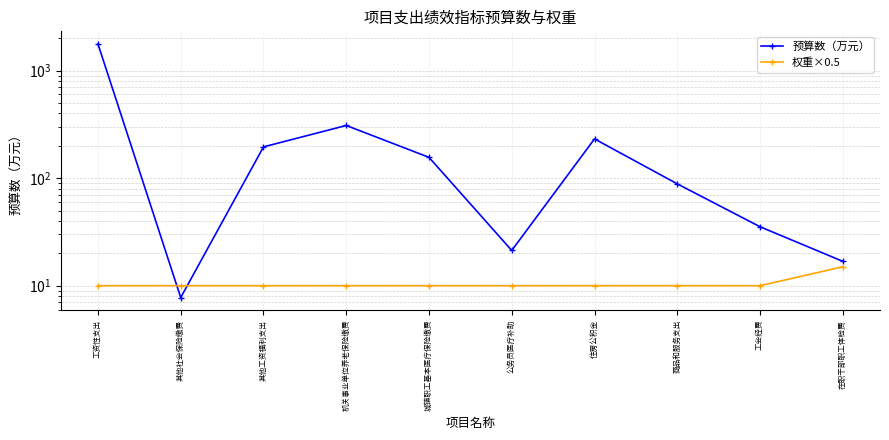

Which has a higher value, 在职干部职工体检费 or 工会经费?

工会经费